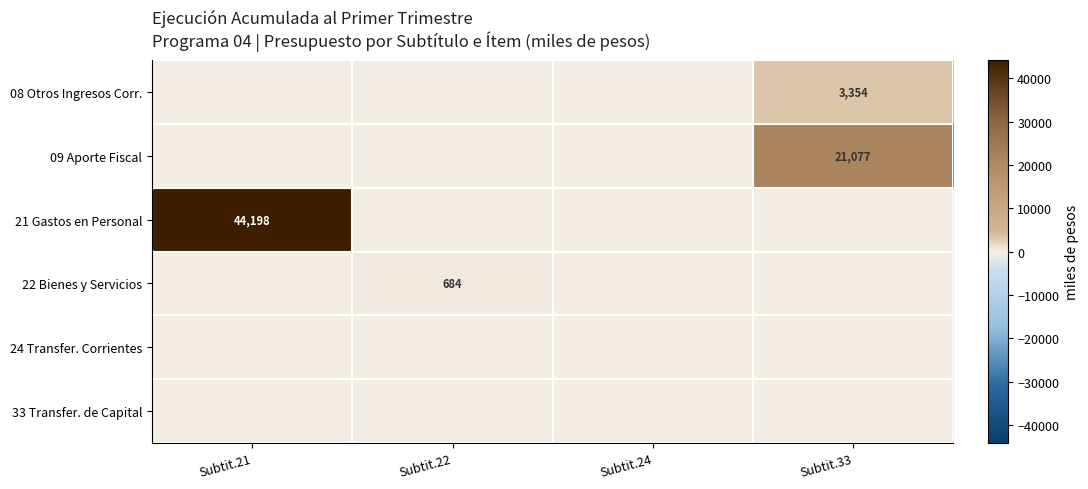

True or false: 09 Aporte Fiscal has a value of 9086 at Subtit.33.

False